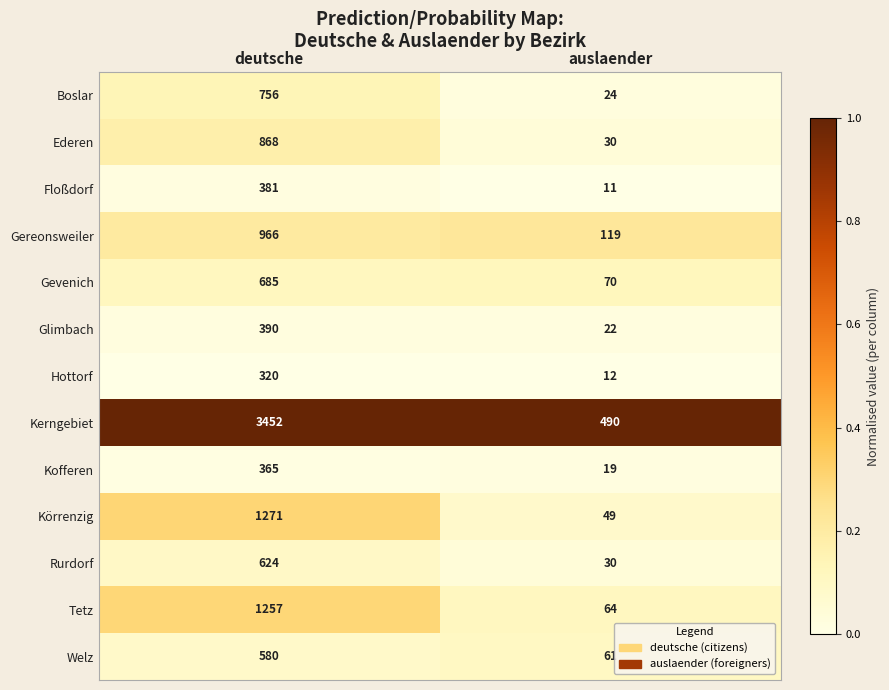

How many data points does each series have?

2